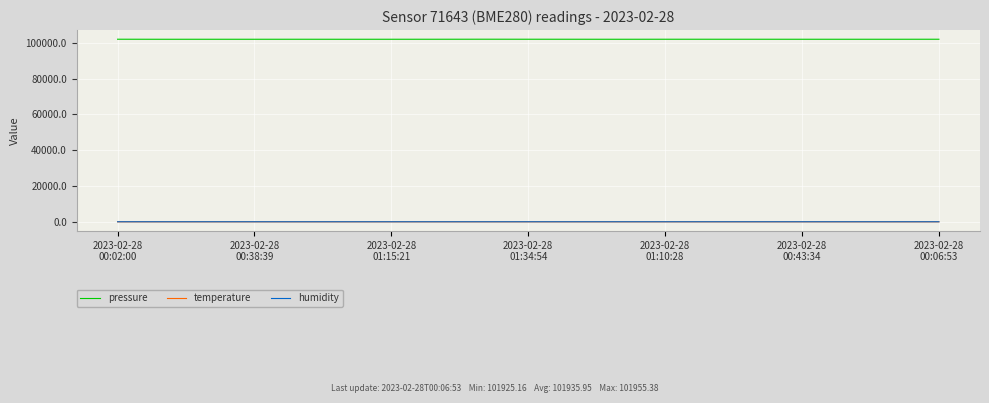

True or false: pressure and temperature intersect in this chart.

False